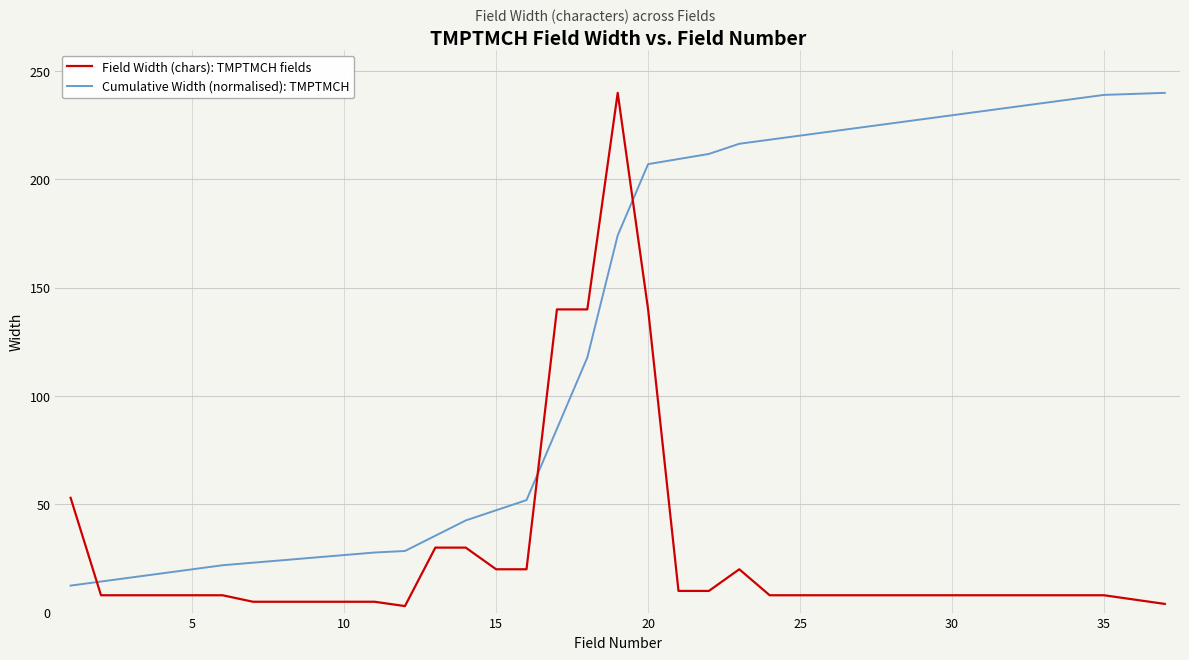

What is the average value of the Cumulative Width (normalised): TMPTMCH series?

128.9